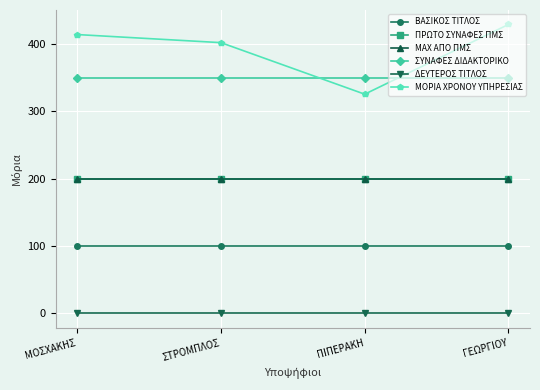

Reading left to right, transcribe all the data shown in this chart.

ΒΑΣΙΚΟΣ ΤΙΤΛΟΣ: 100.0	100.0	100.0	100.0
ΠΡΩΤΟ ΣΥΝΑΦΕΣ ΠΜΣ: 200.0	200.0	200.0	200.0
ΜΑΧ ΑΠΟ ΠΜΣ: 200.0	200.0	200.0	200.0
ΣΥΝΑΦΕΣ ΔΙΔΑΚΤΟΡΙΚΟ: 350.0	350.0	350.0	350.0
ΔΕΥΤΕΡΟΣ ΤΙΤΛΟΣ: 0.0	0.0	0.0	0.0
ΜΟΡΙΑ ΧΡΟΝΟΥ ΥΠΗΡΕΣΙΑΣ: 414.0	402.0	325.5	429.0